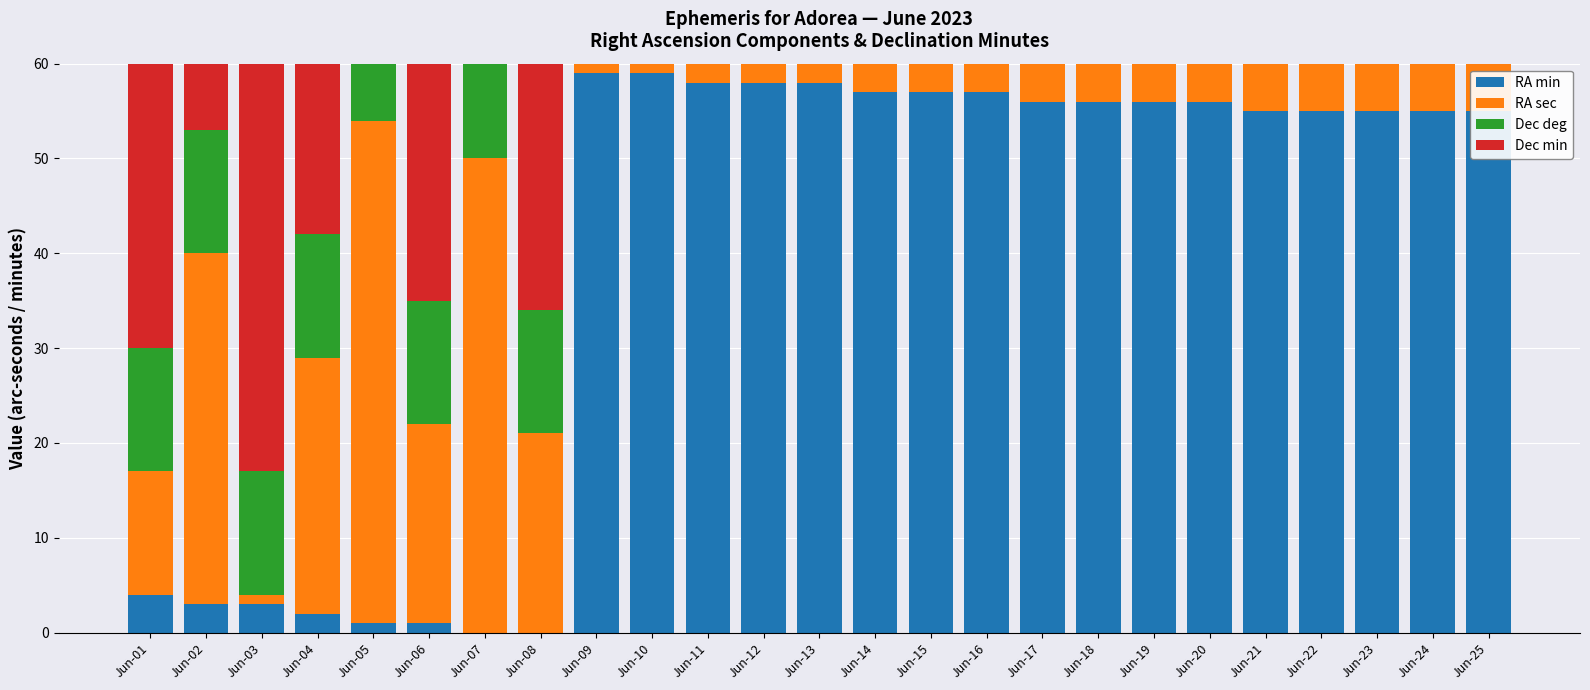

What are all the series names shown in the legend?

RA min, RA sec, Dec deg, Dec min